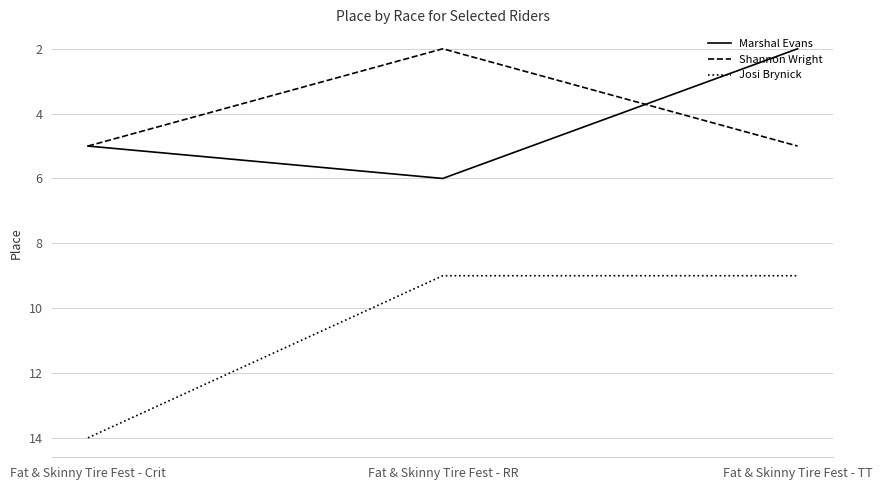

What is the spread (max minus min) of values at Fat & Skinny Tire Fest - RR?

7